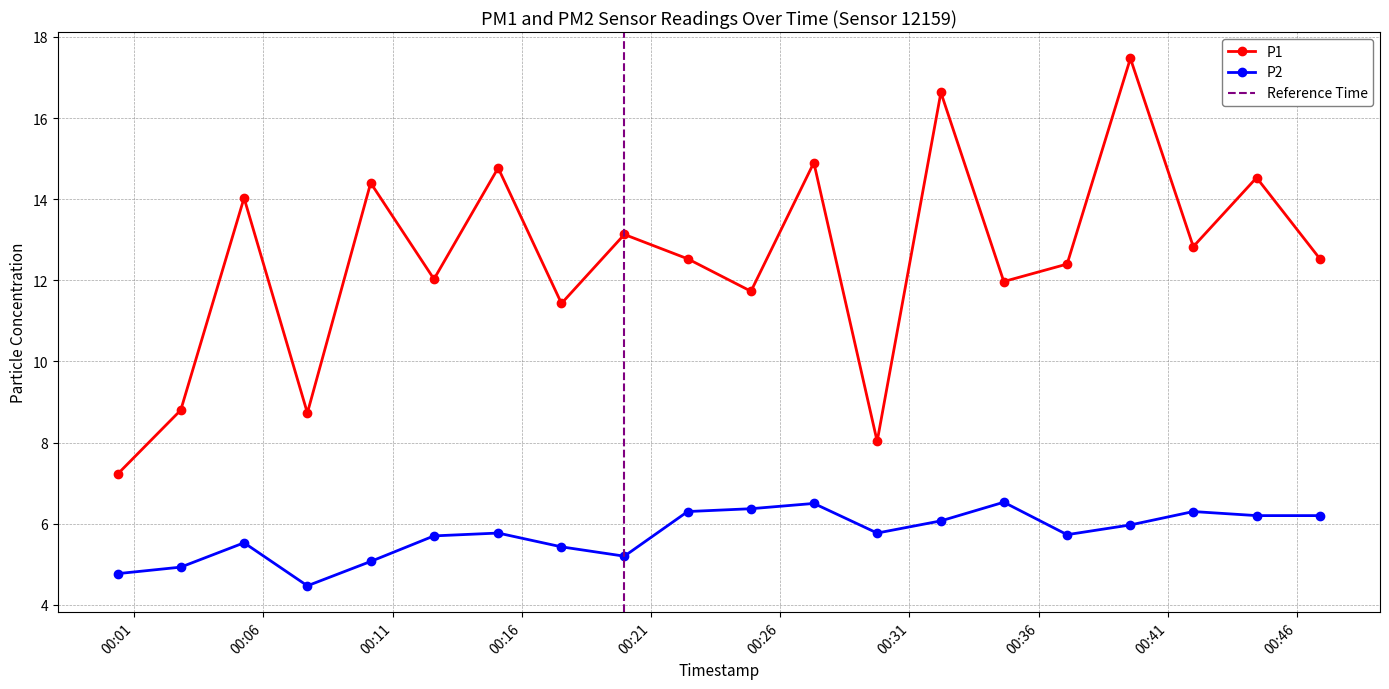

What is the average value of the P2 series?

5.7